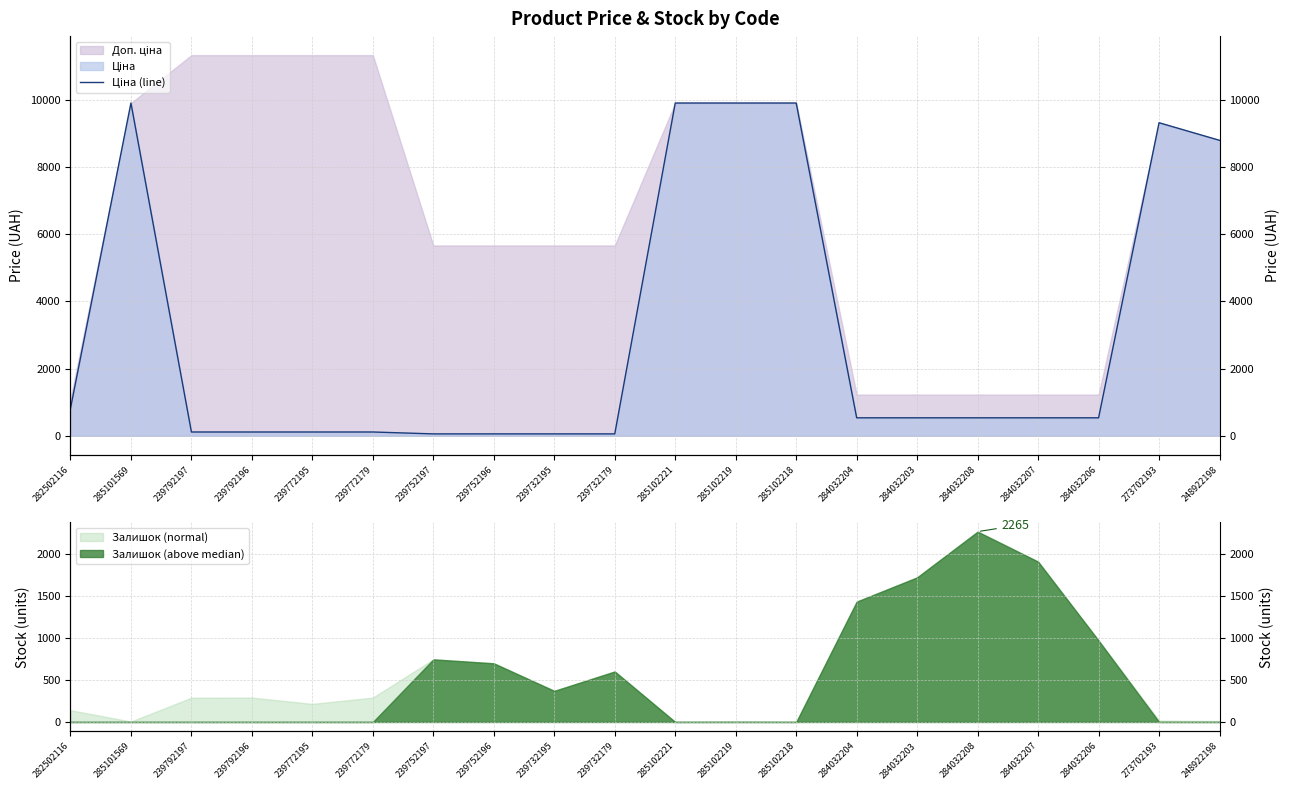

How many points are higher than both their immediate neighbors (excluding endpoints)?

2